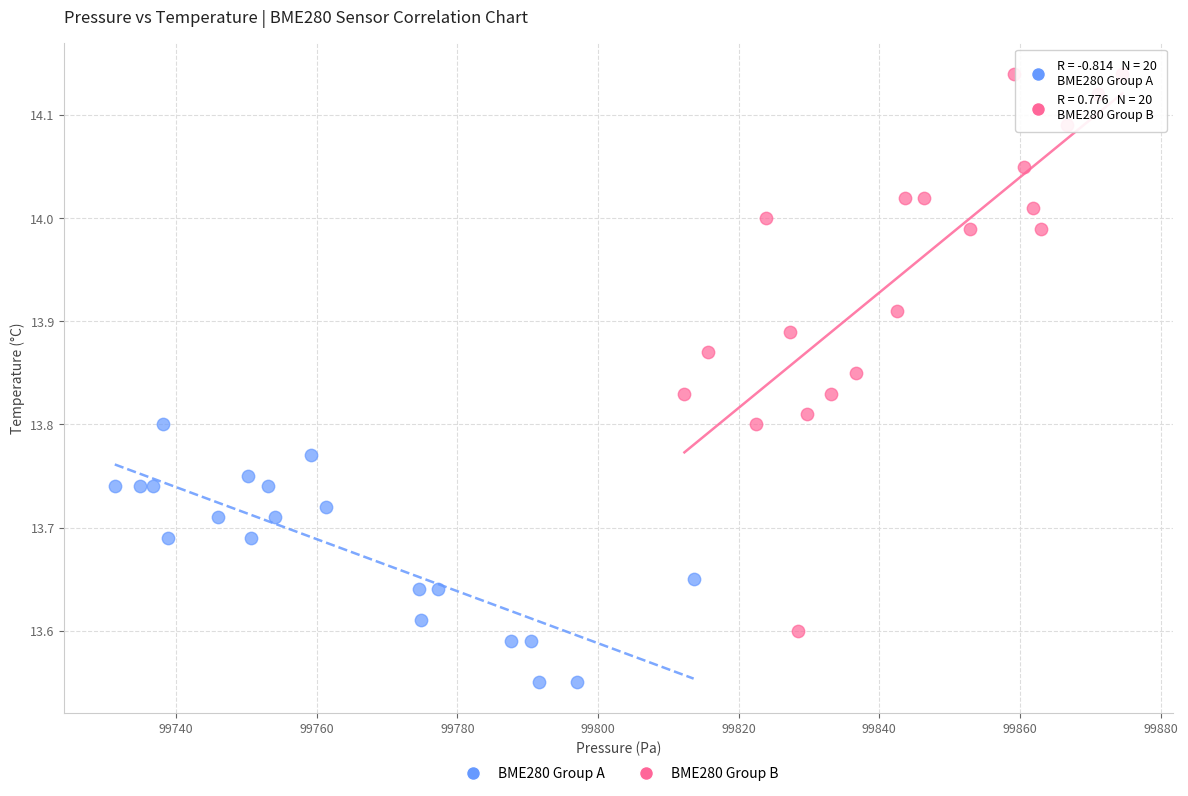

Which series reaches the maximum Y coordinate?

BME280 Group B